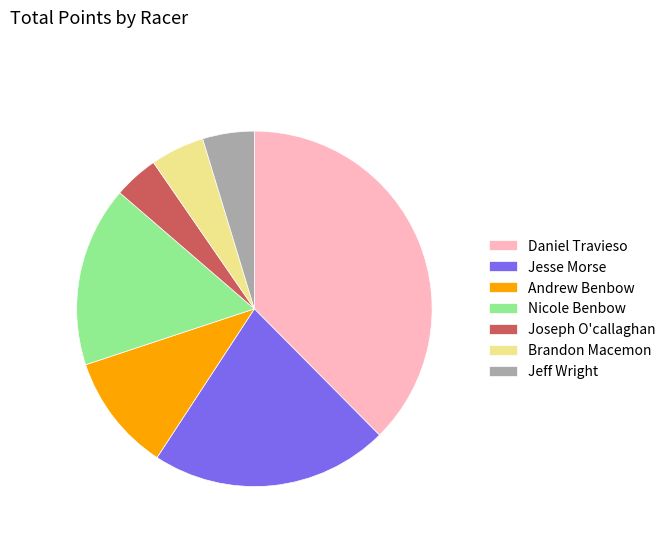

Is it true that Joseph O'callaghan is 4% of the pie?

True